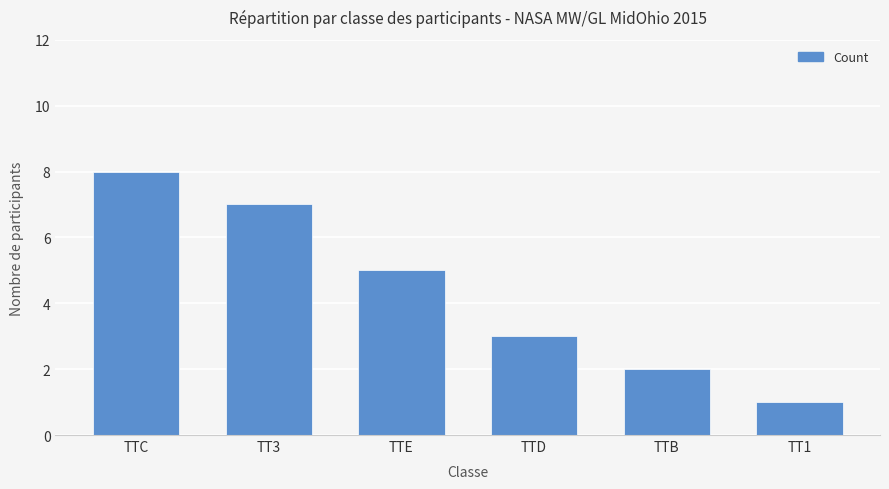

What is the value of the 5th bar from the left?

2